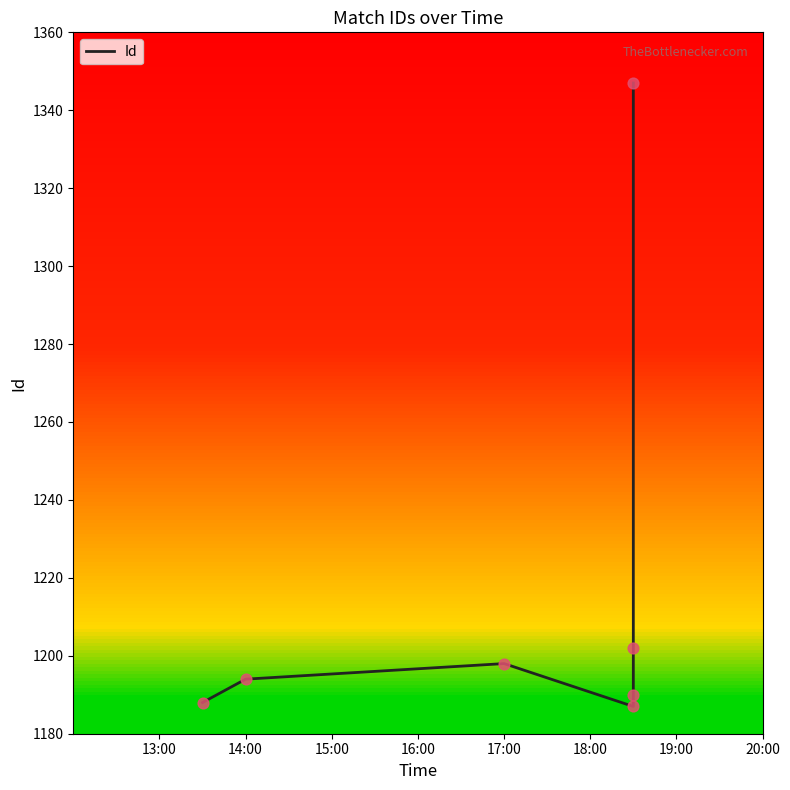

Approximately how many times larger is the value at 13:00 compared to 19:00?

0.9